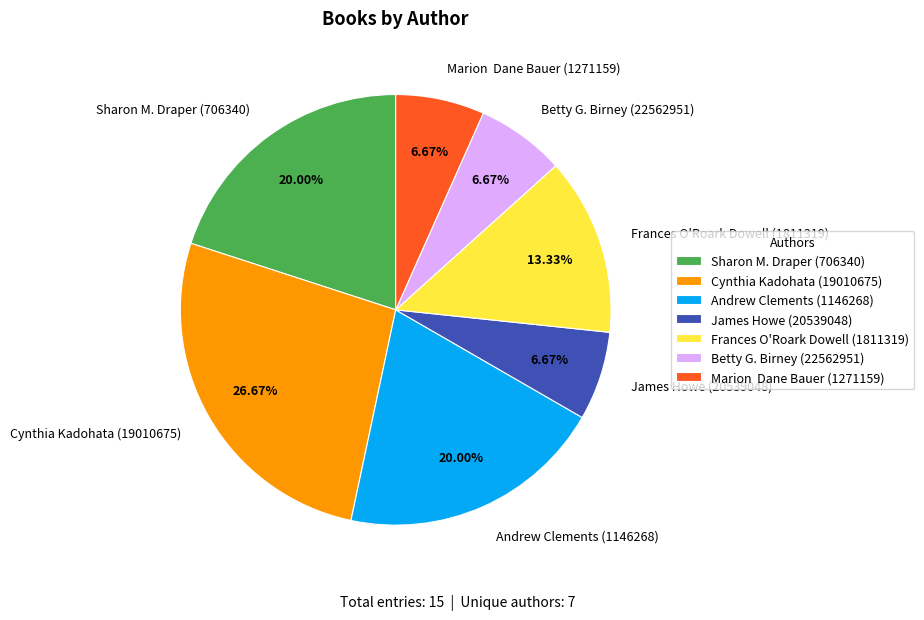

Combined, do James Howe (20539048) and Sharon M. Draper (706340) account for over 50%?

No